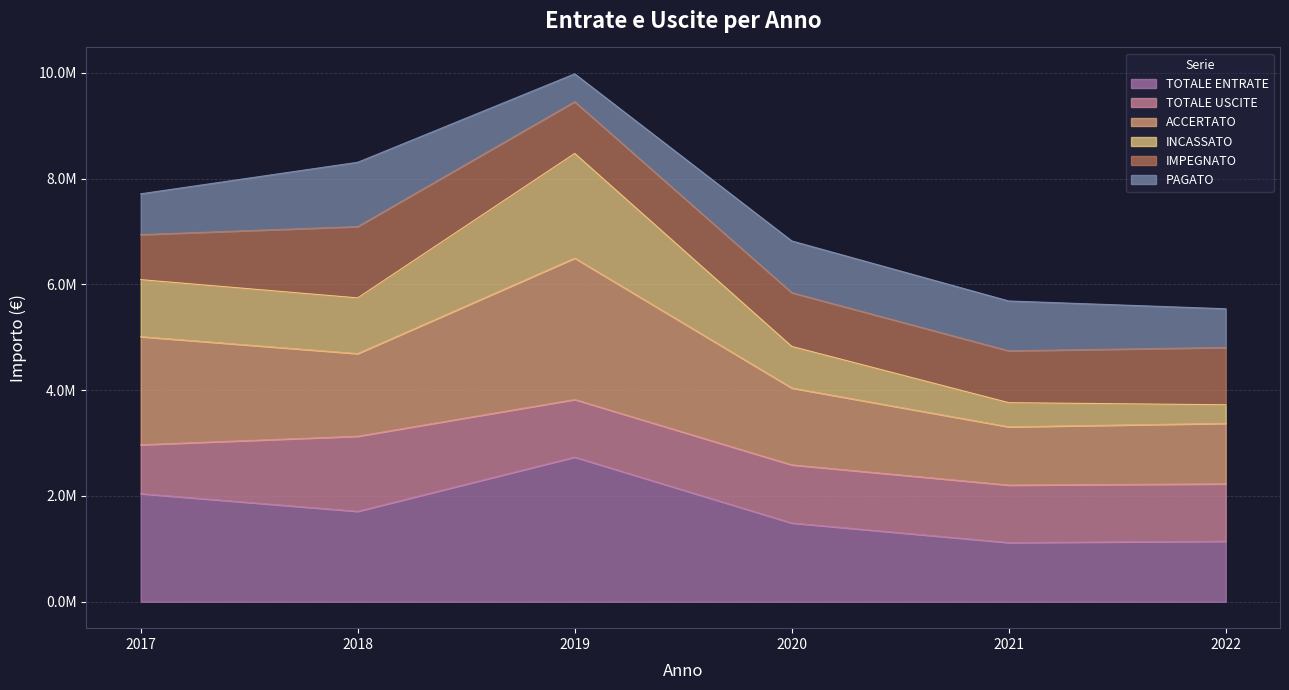

List the labels in order of TOTALE ENTRATE value, largest first.

2019, 2017, 2018, 2020, 2022, 2021